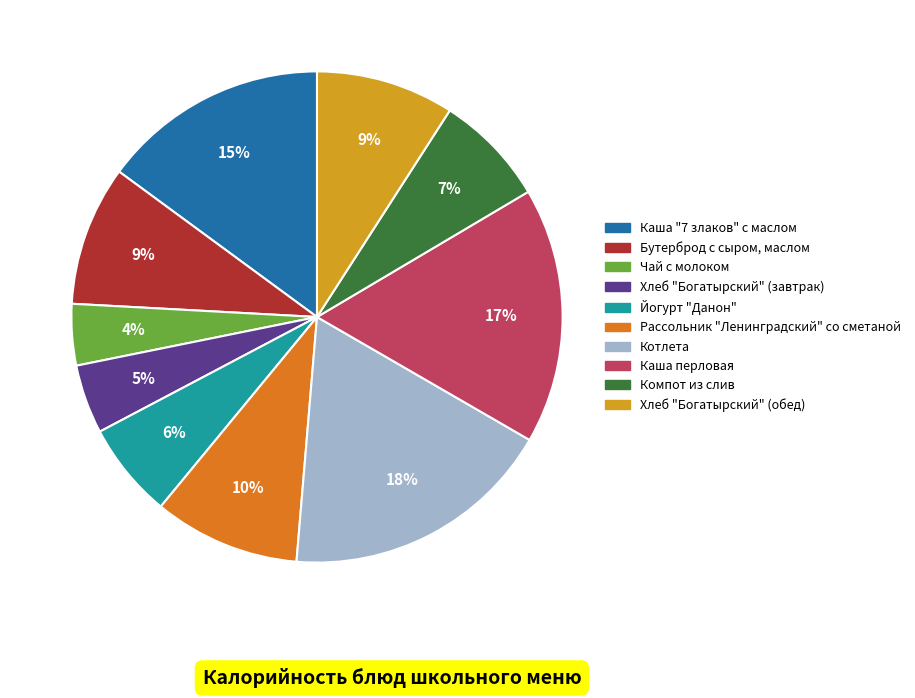

To the nearest percent, what percentage of the pie is Чай с молоком?

4%